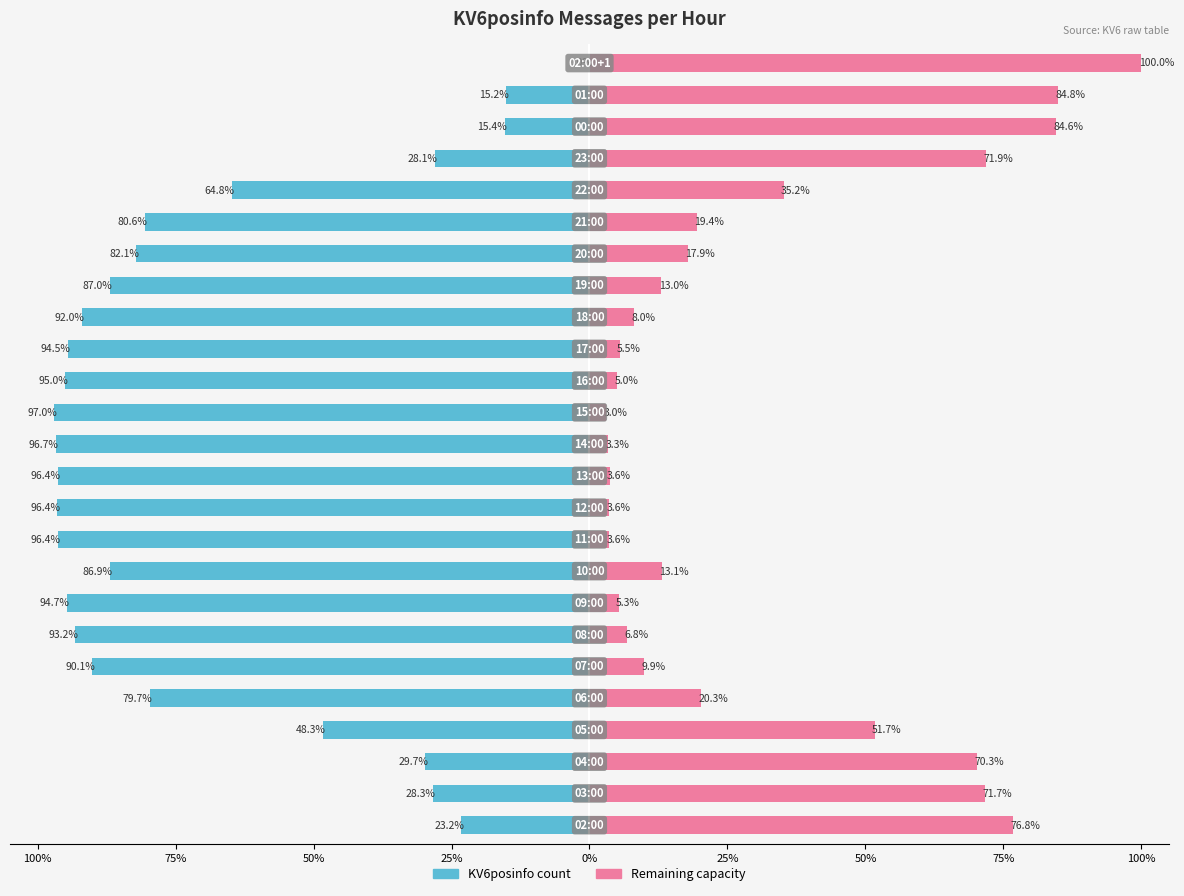

Which series has the largest range (max minus min)?

KV6posinfo count